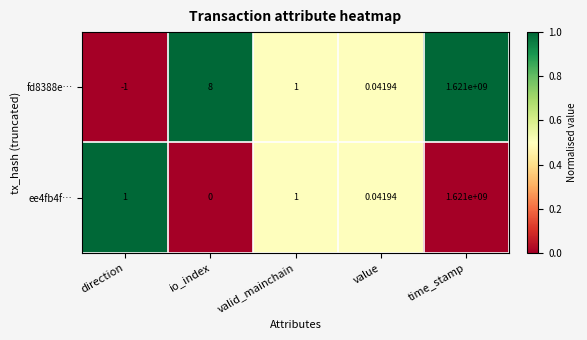

At which category is the sum across all series the highest?

time_stamp